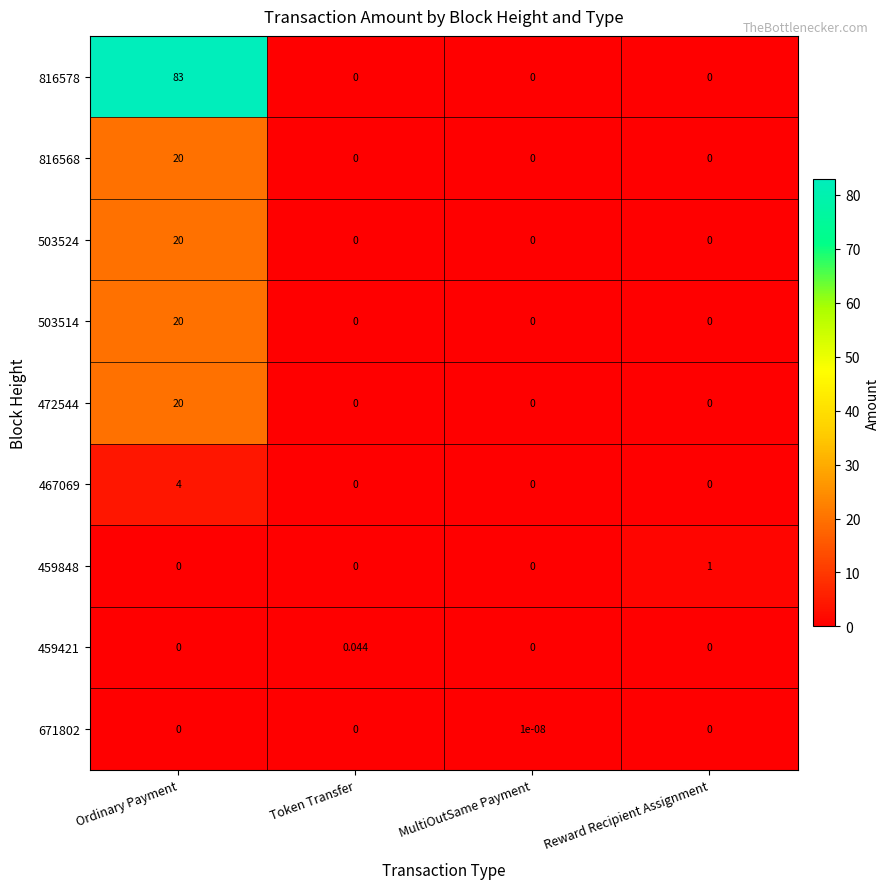

Which series changed the most between MultiOutSame Payment and Reward Recipient Assignment?

459848